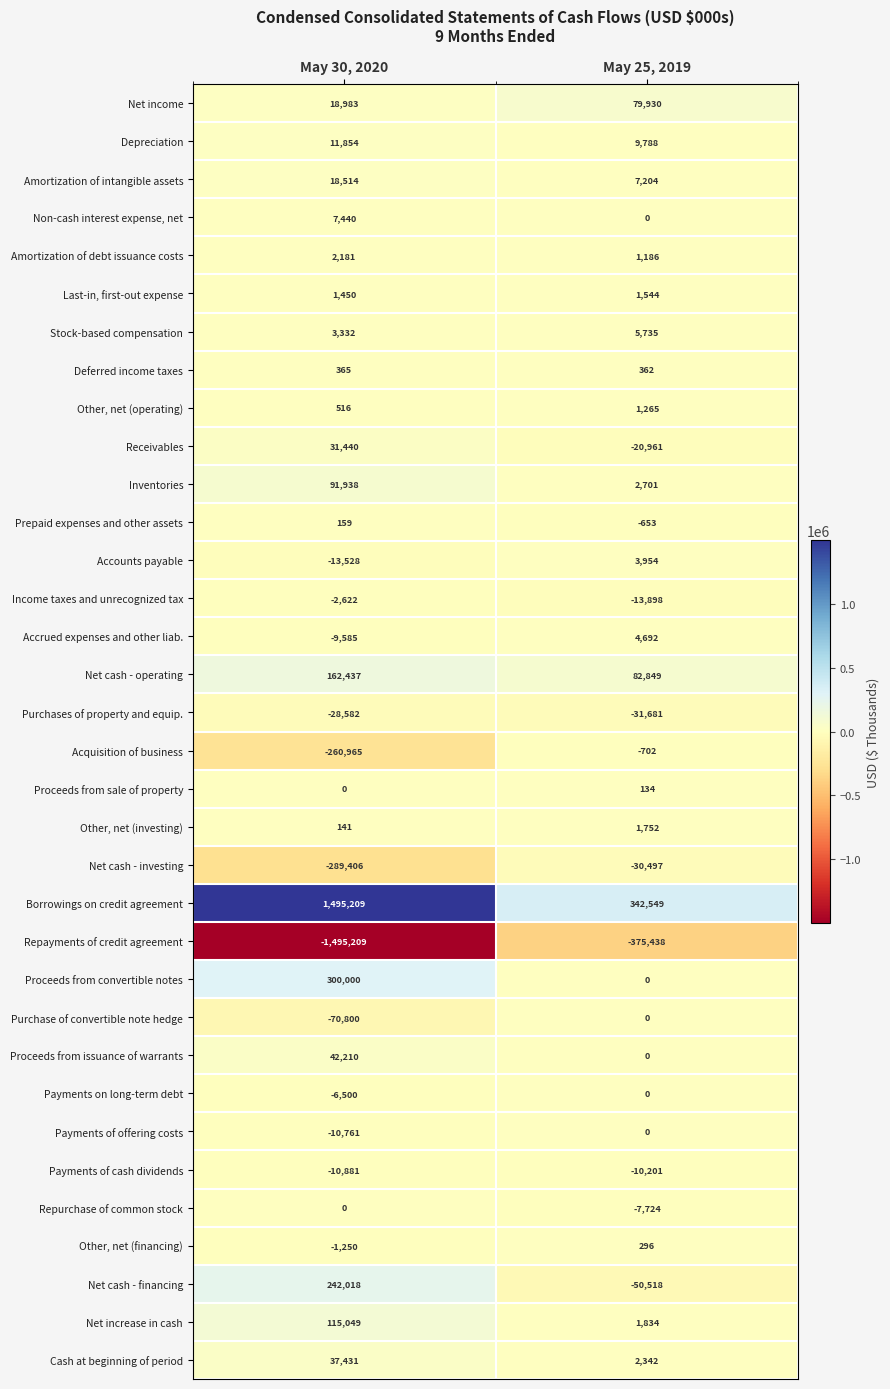

The value of Repayments of credit agreement at May 25, 2019 is -375438. True or false?

True